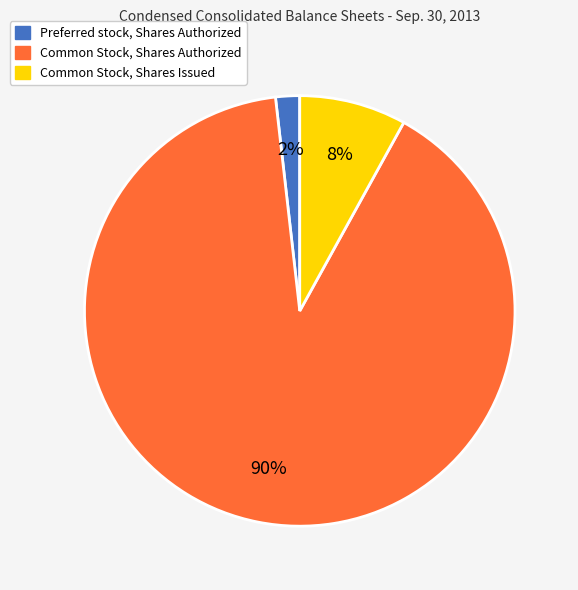

Which category accounts for the majority?

Common Stock, Shares Authorized